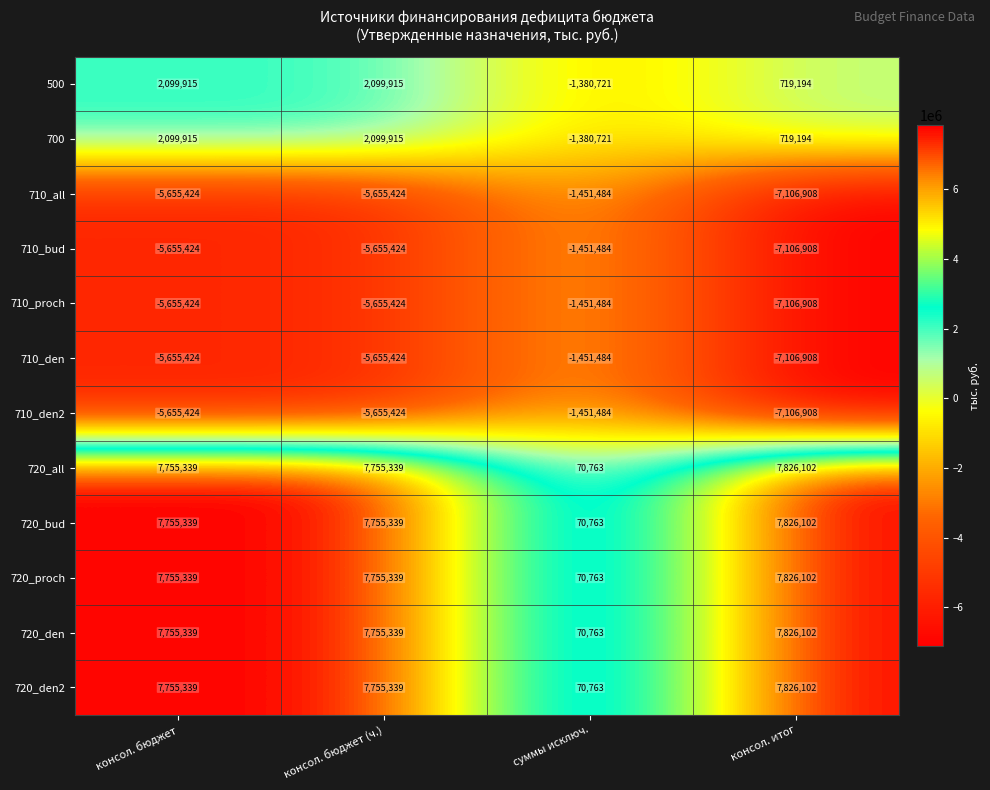

Which category has the lowest value across all series?

консол. итог